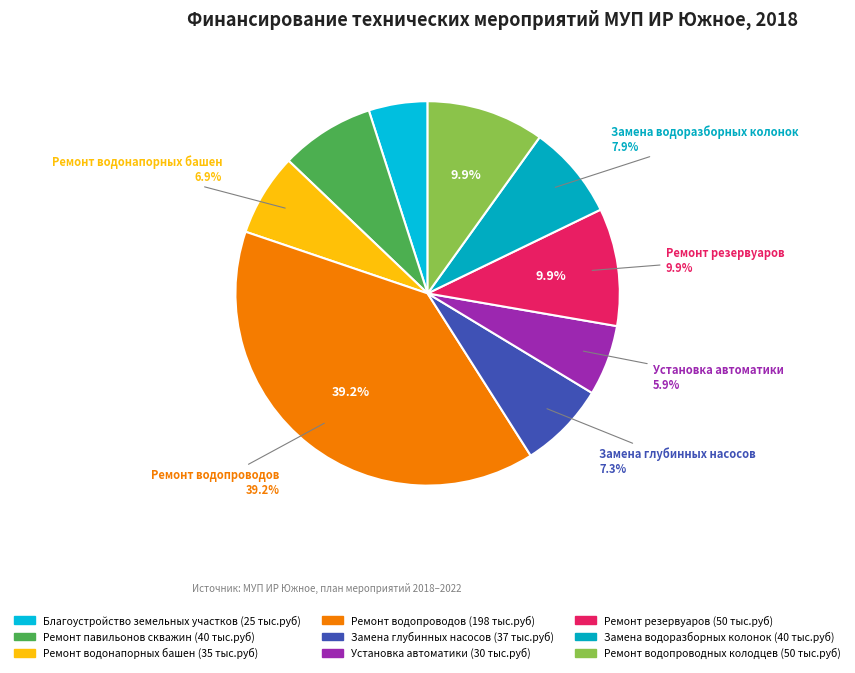

Count the number of slices in the pie.

9